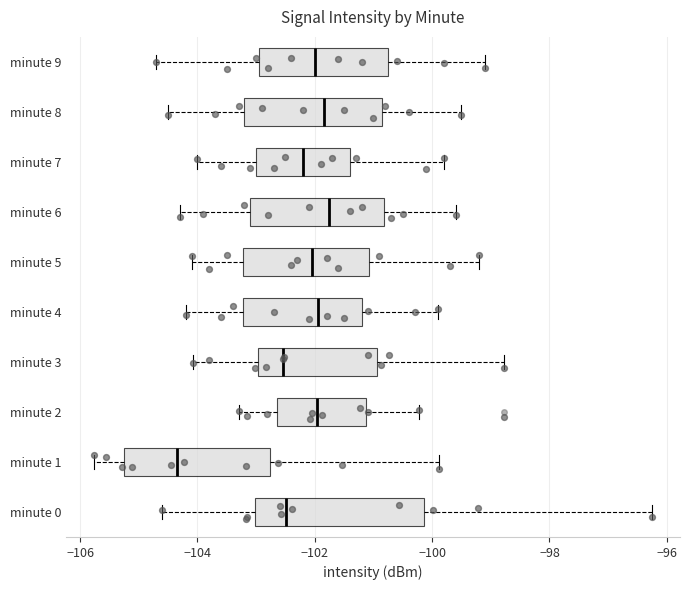

Reading bottom to top, transcribe this box plot: for each box, give where its median line is, the range the box spans, and where its two whiskers end, as read against the x-axis. The values are not printed on the chart, so give them approximately, as read against the axis.

minute 0: median -102.4, box -103.0 to -100.2, whiskers -104.6 to -96.2
minute 1: median -104.4, box -105.2 to -102.8, whiskers -105.8 to -99.8
minute 2: median -102.0, box -102.6 to -101.2, whiskers -103.2 to -100.2
minute 3: median -102.6, box -103.0 to -101.0, whiskers -104.0 to -98.8
minute 4: median -102.0, box -103.2 to -101.2, whiskers -104.2 to -99.8
minute 5: median -102.0, box -103.2 to -101.0, whiskers -104.0 to -99.2
minute 6: median -101.8, box -103.0 to -100.8, whiskers -104.2 to -99.6
minute 7: median -102.2, box -103.0 to -101.4, whiskers -104.0 to -99.8
minute 8: median -101.8, box -103.2 to -100.8, whiskers -104.4 to -99.4
minute 9: median -102.0, box -103.0 to -100.8, whiskers -104.6 to -99.0